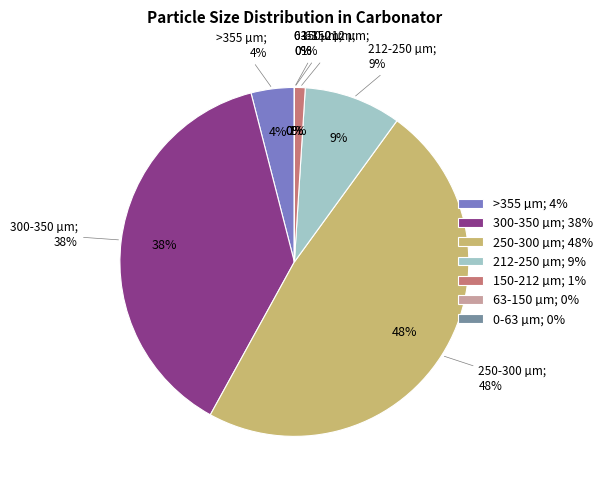

To the nearest percent, what is the difference between the 300-350 µm and 212-250 µm slice percentages?

29%